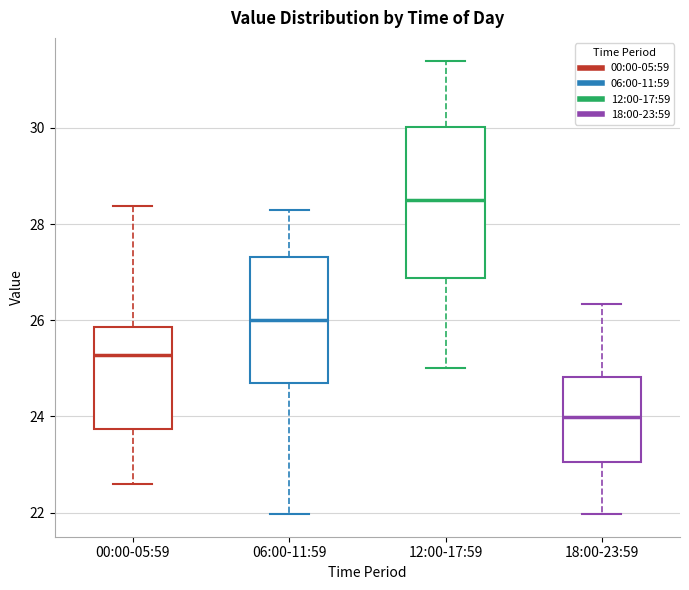

Which box's median line is the highest?

12:00-17:59